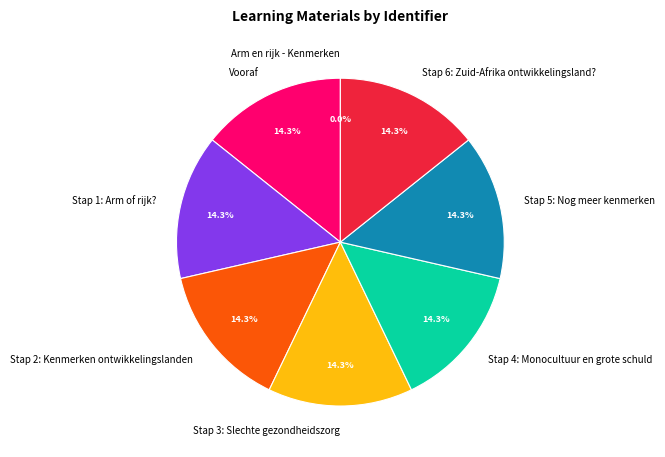

The Stap 4: Monocultuur en grote schuld slice represents 14% of the pie. True or false?

True